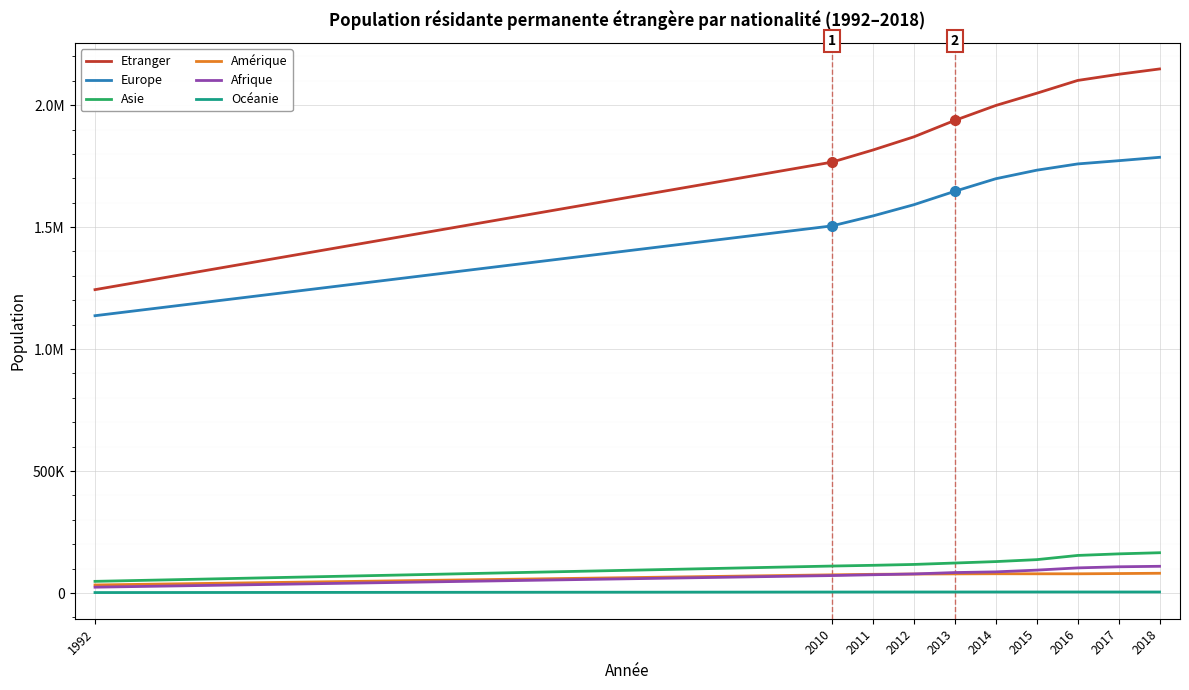

What is the sum of all Asie values?

1257212